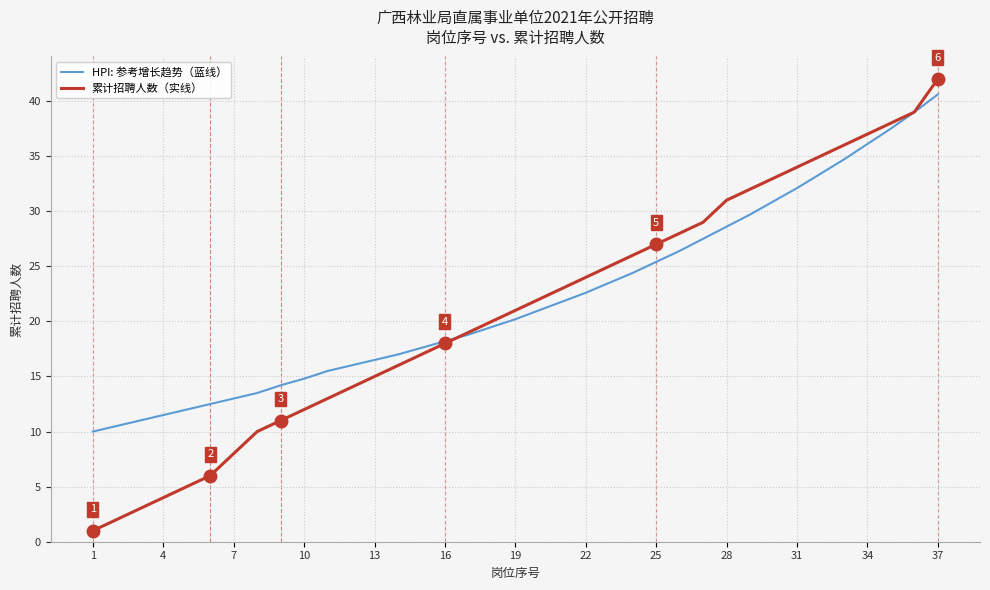

Which series has the widest spread of values?

累计招聘人数（实线）